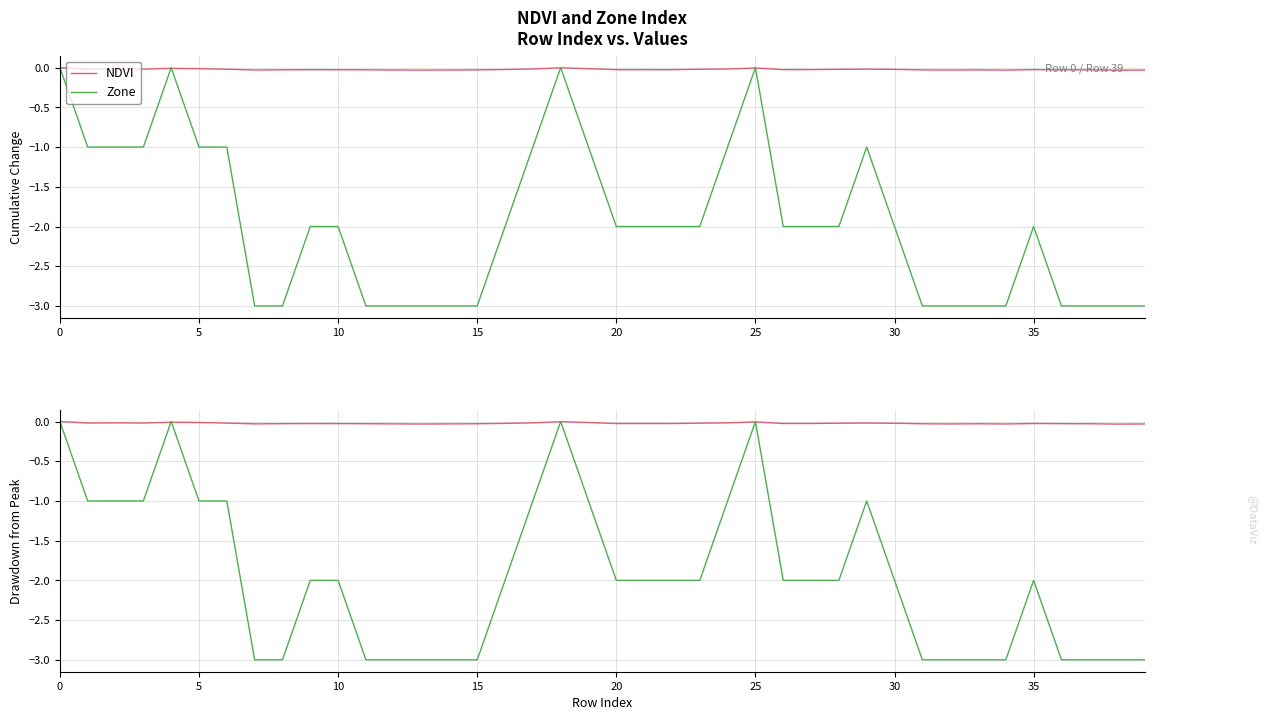

Which series ends up on top after the final intersection of NDVI and Zone?

NDVI